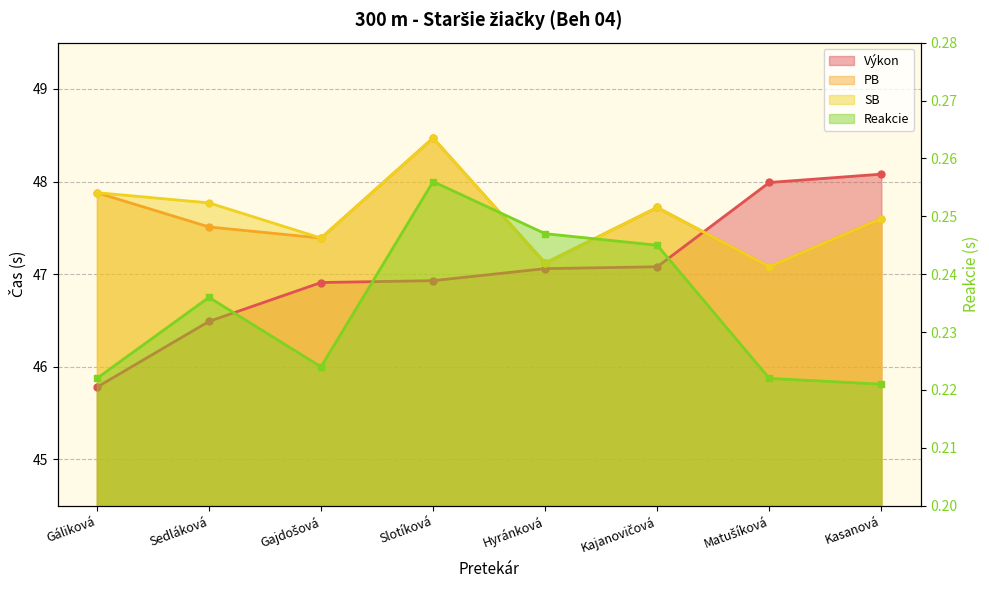

At how many categories does at least one series exceed 16?

8